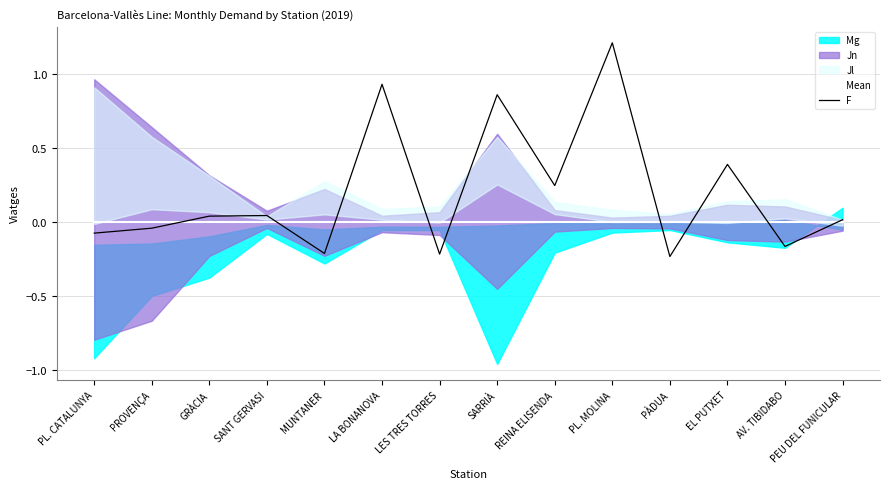

Which category has the lowest value in the Mean series?

PL. CATALUNYA